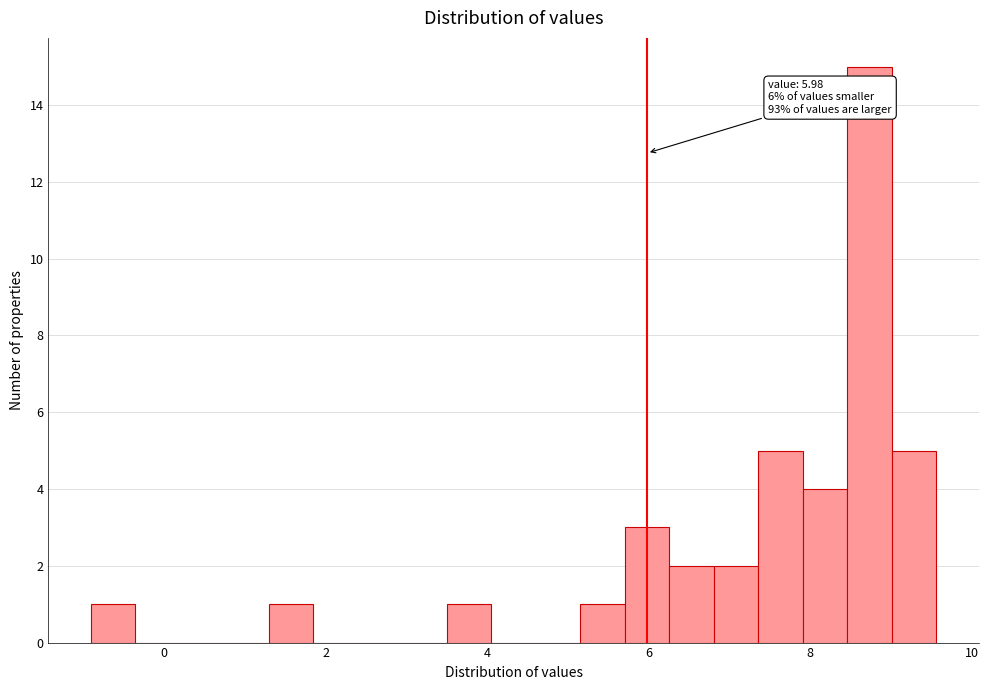

Read against the x-axis, roughly where is the centre of the tallest bar?

8.8